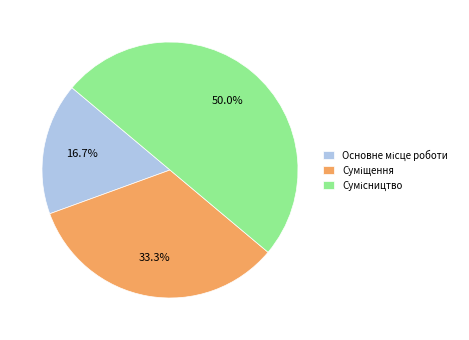

How many slices are in this pie chart?

3